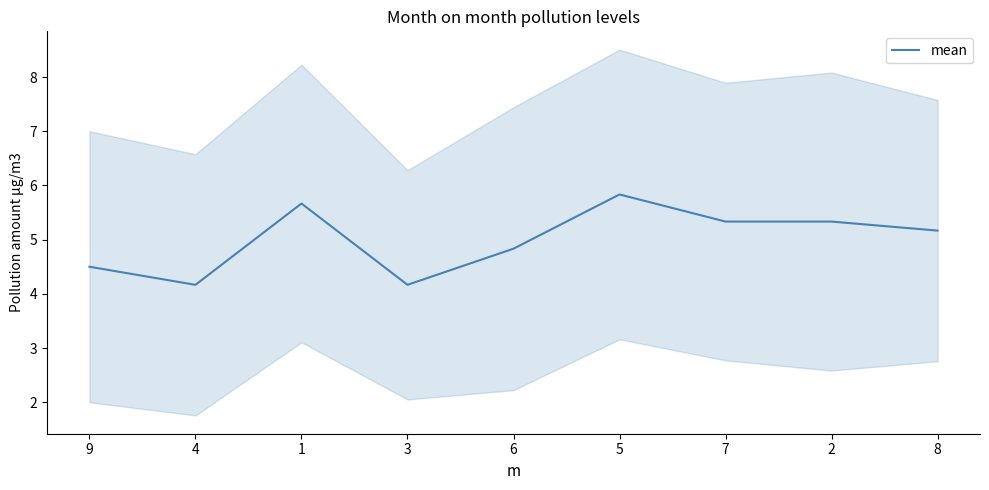

Approximately how many times larger is the value at 9 compared to 8?

0.9